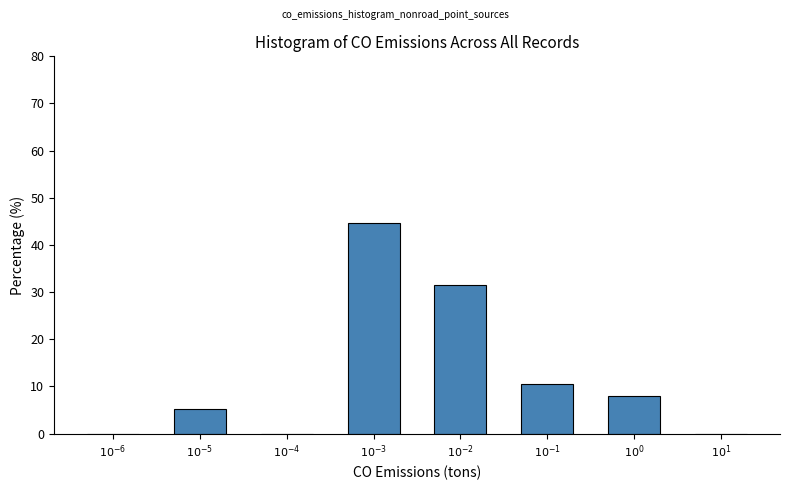

What is the maximum value shown in the chart?

44.7